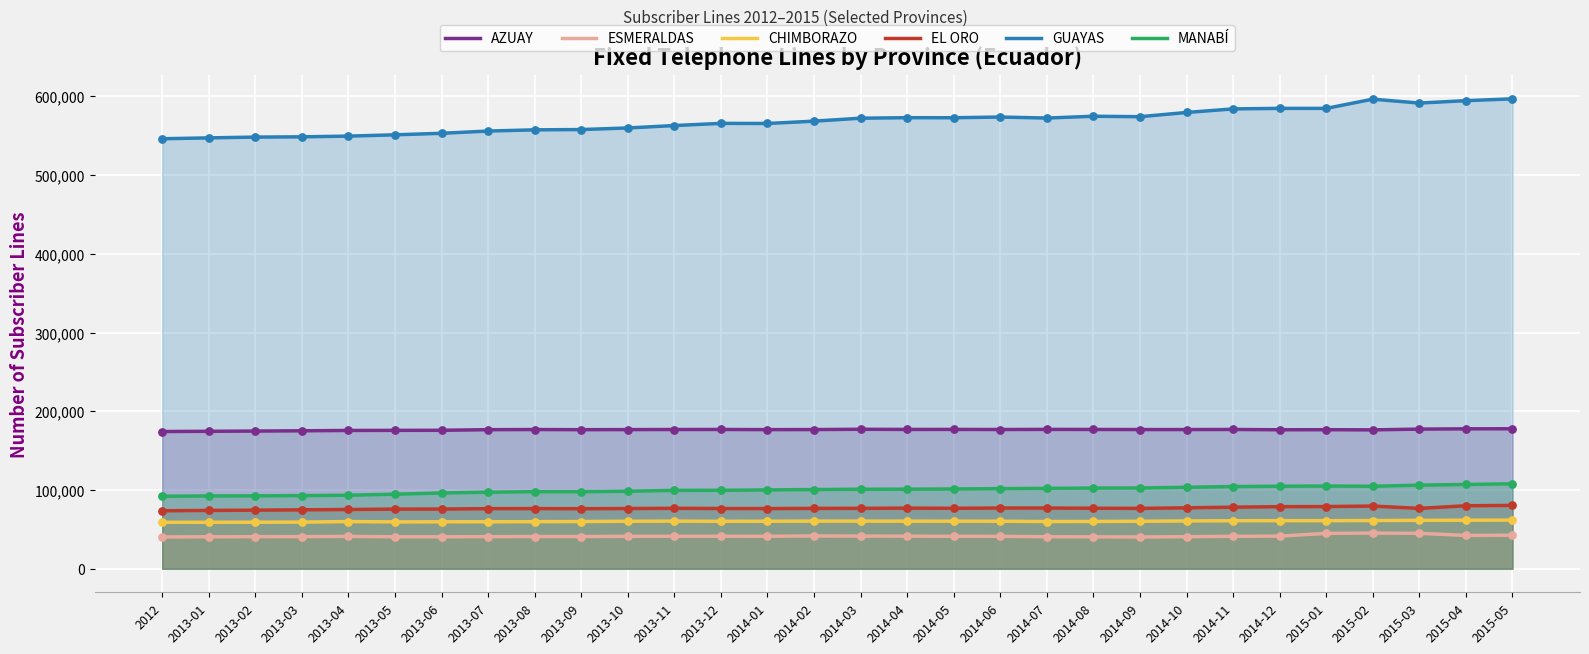

At how many categories does at least one series exceed 134623?

30